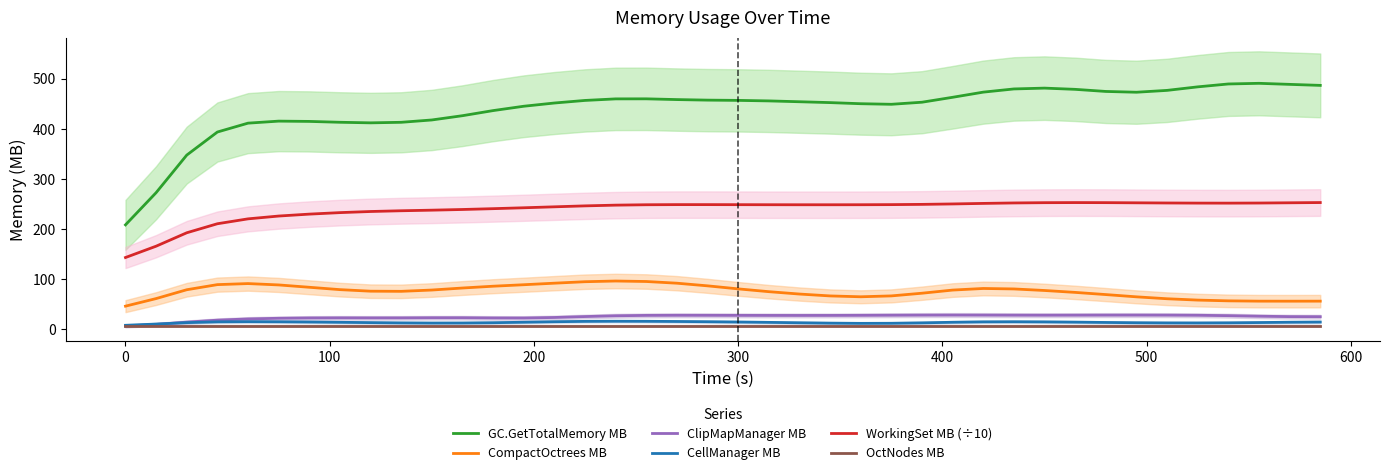

True or false: WorkingSet MB (÷10) and CompactOctrees MB intersect in this chart.

False